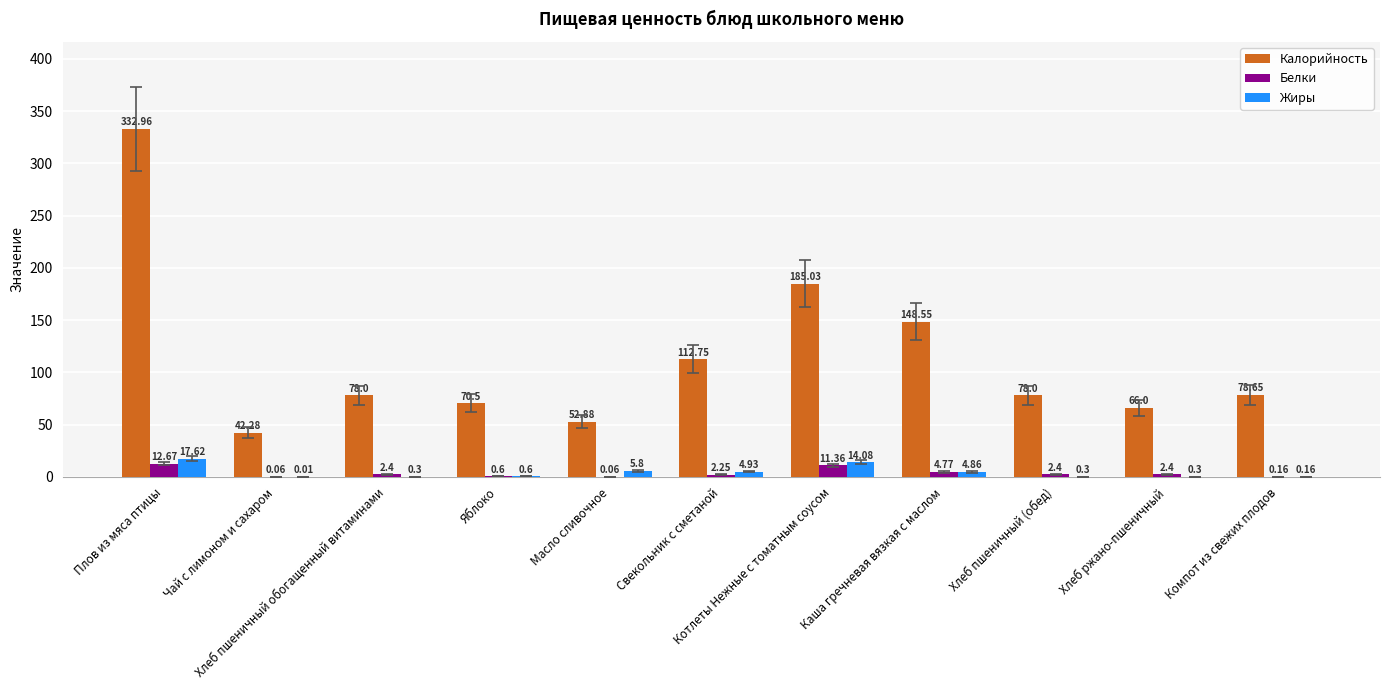

What is the sum of all Белки values?

39.1